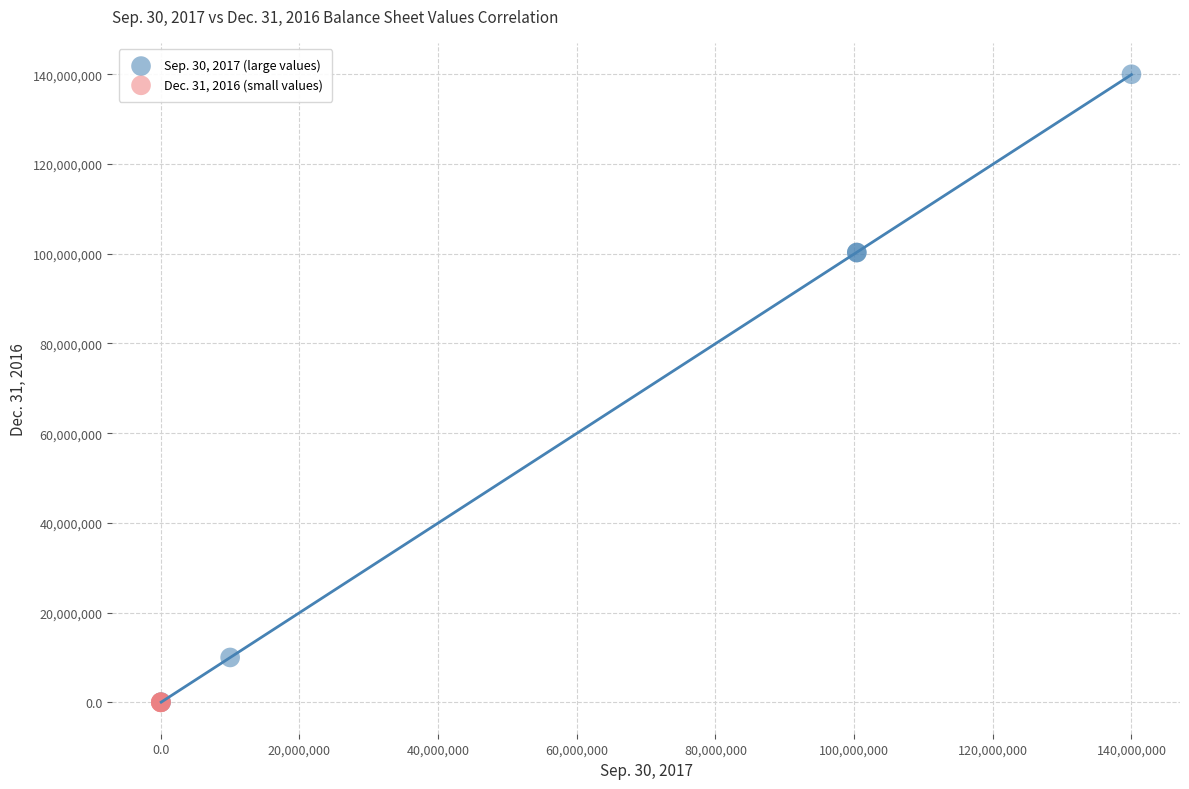

Which series contains the highest Y value?

Sep. 30, 2017 (large values)